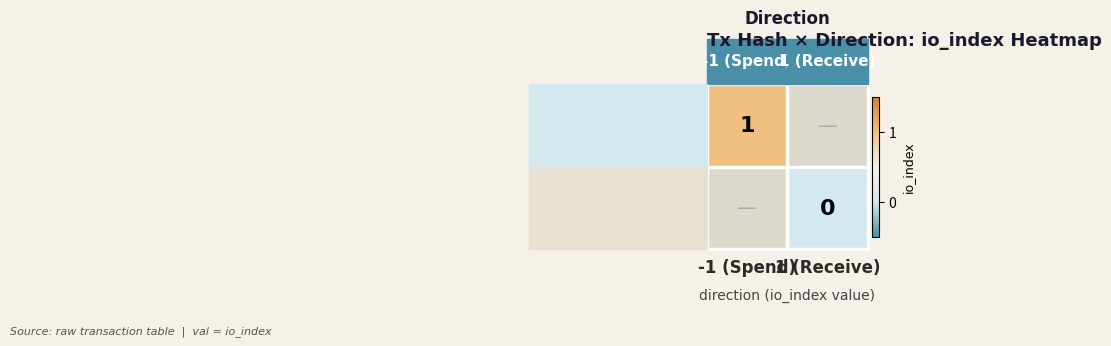

What is the minimum value for 979e3dc2b4… (Vote)?

1.0